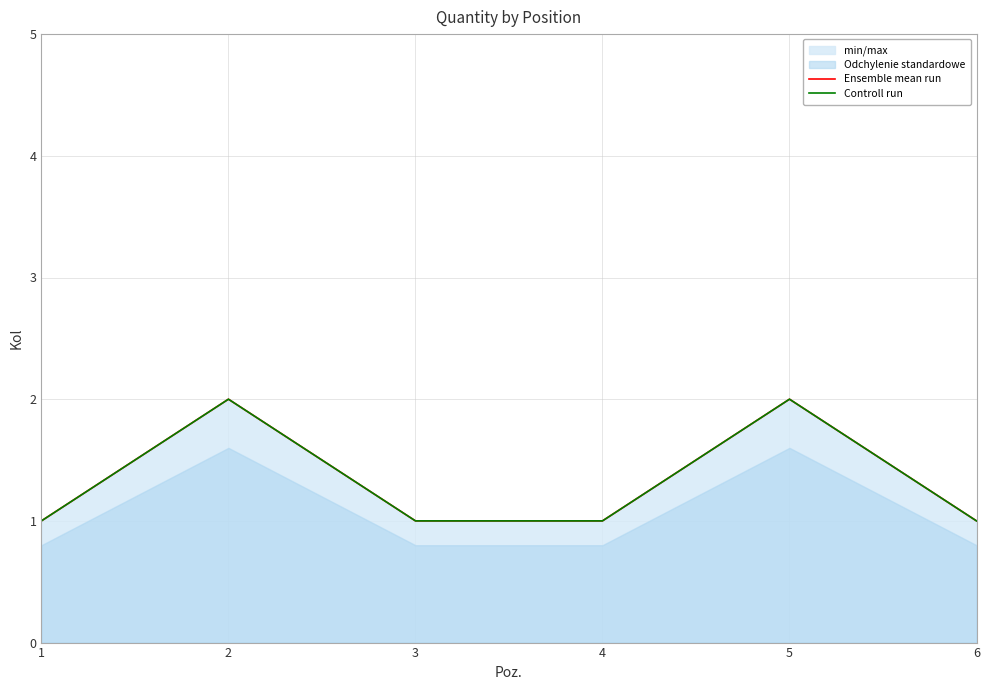

What is the maximum value shown in the chart?

2